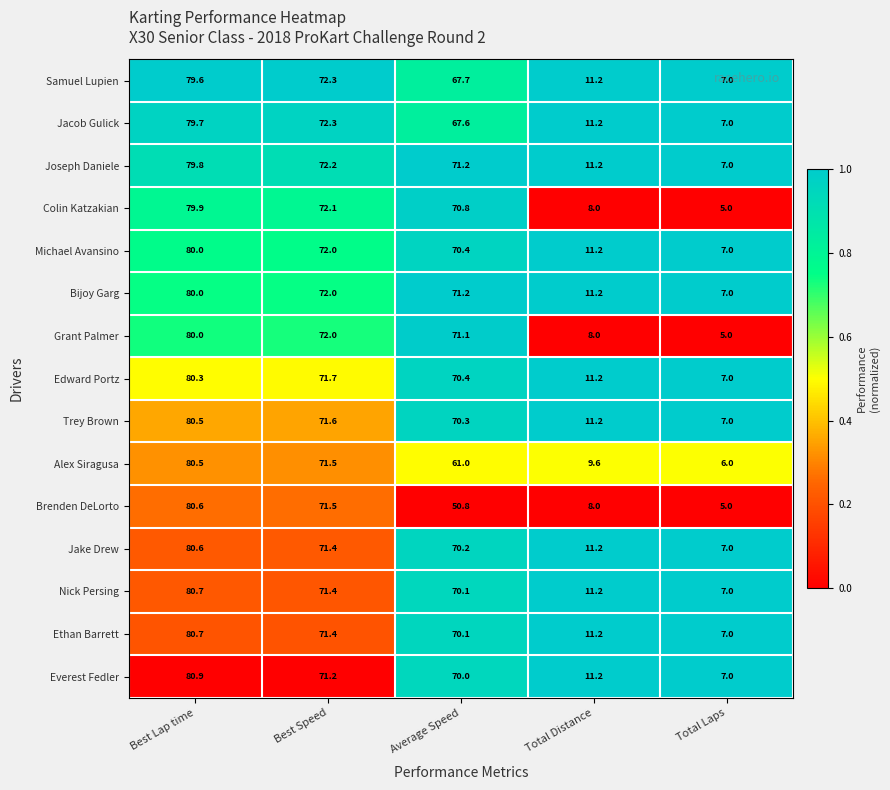

What is the difference between the Jake Drew values at Best Speed and Best Lap time?

9.2